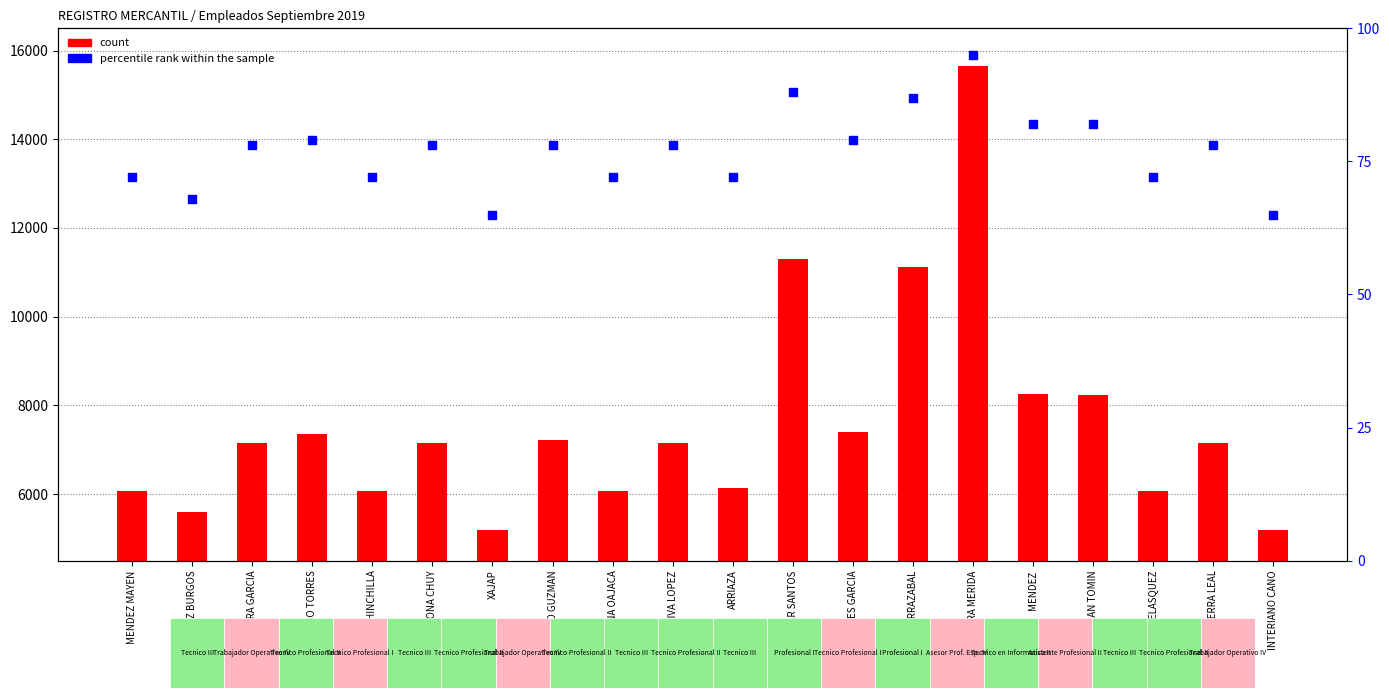

Is the value of percentile rank within the sample at ROMERO CHINCHILLA greater than the value of count at INTERIANO CANO?

No